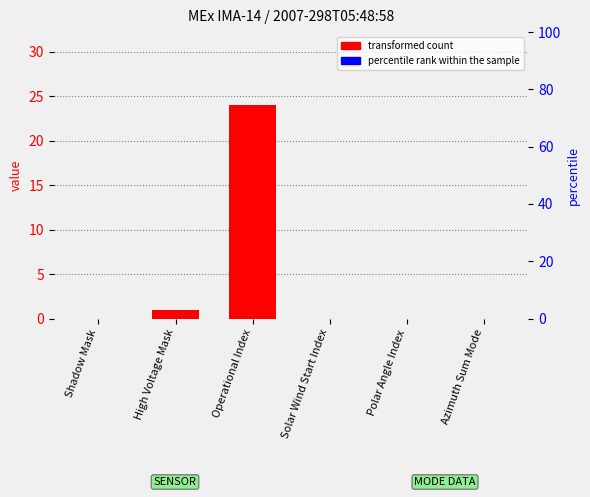

Which category has the highest value in the percentile rank within the sample series?

Shadow Mask